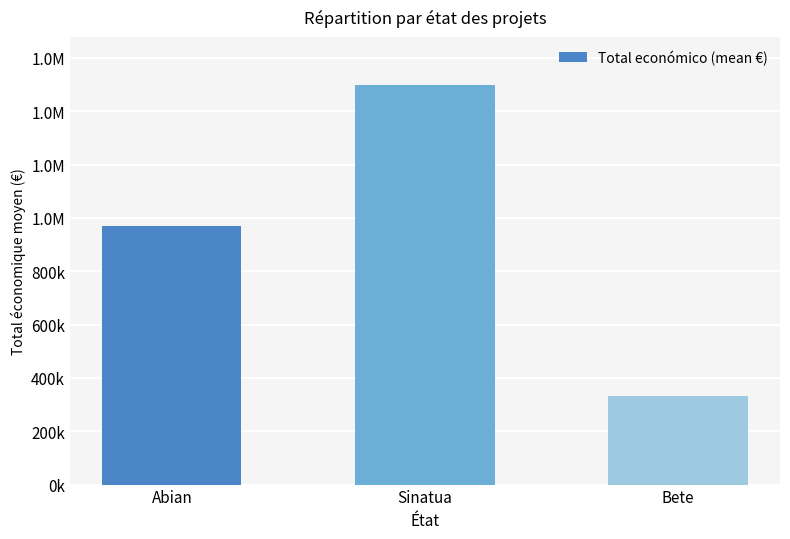

Are the bars horizontal?

No